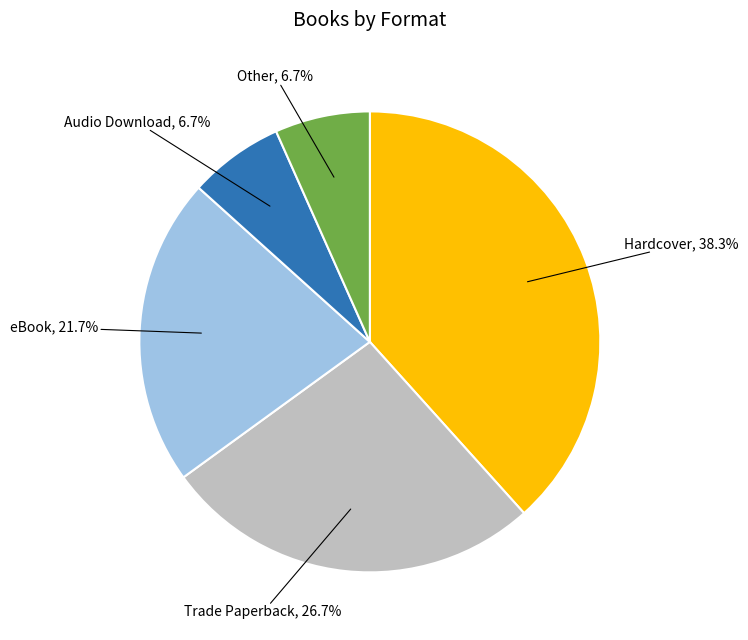

How many segments does this pie chart have?

5